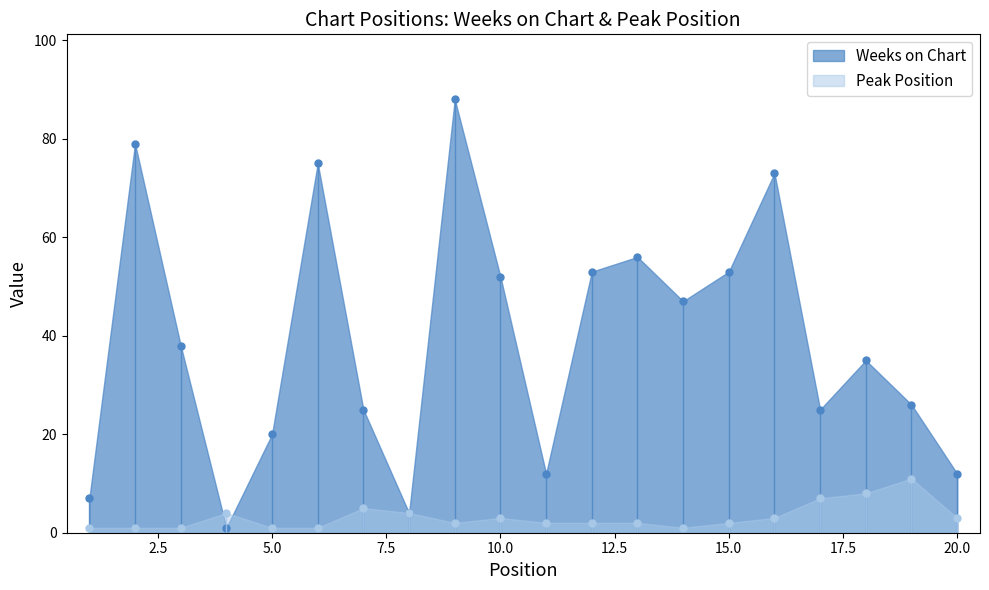

Which series has the largest range (max minus min)?

Weeks on Chart